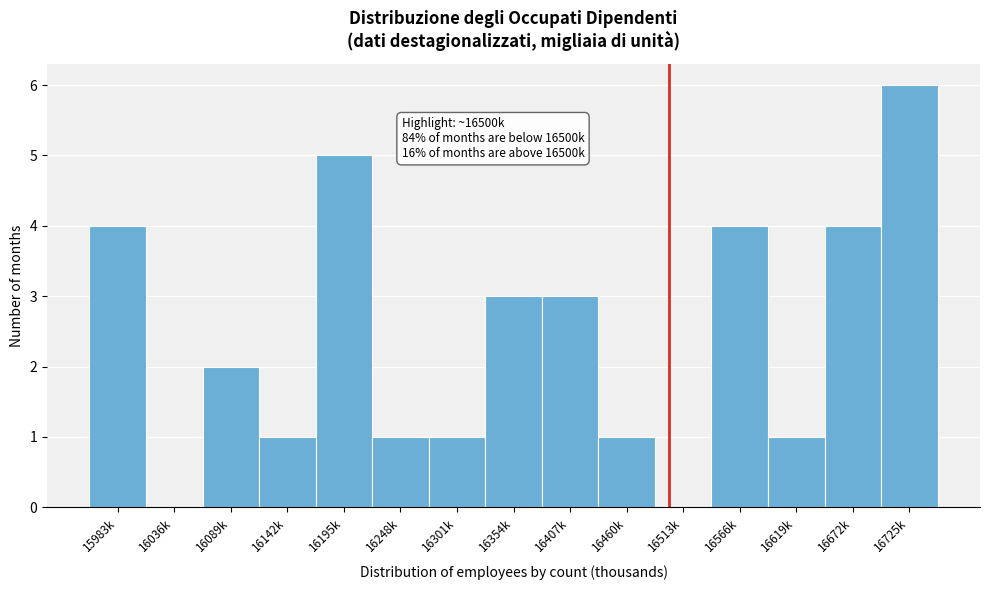

Reading left to right, transcribe all the data shown in this chart.

15983k=4	16036k=0	16089k=2	16142k=1	16195k=5	16248k=1	16301k=1	16354k=3	16407k=3	16460k=1	16513k=0	16566k=4	16619k=1	16672k=4	16725k=6